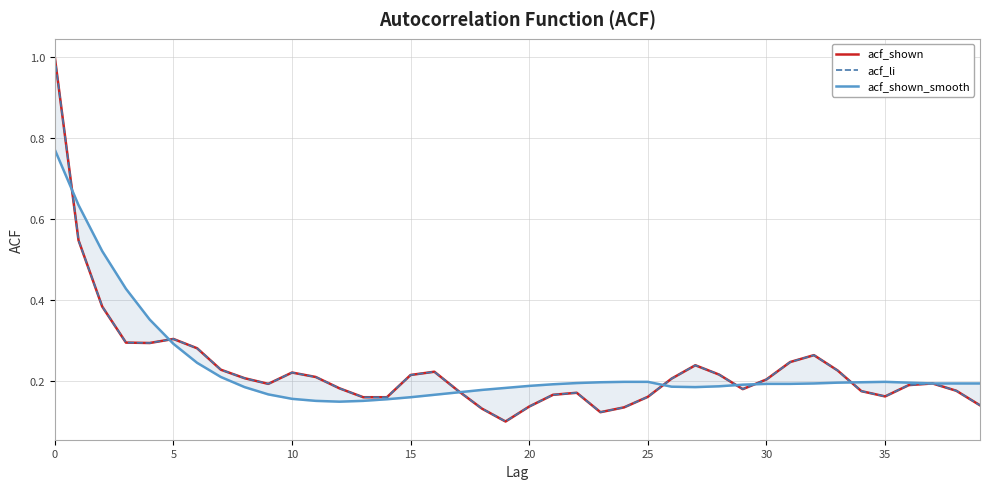

At how many categories does at least one series exceed 0?

40